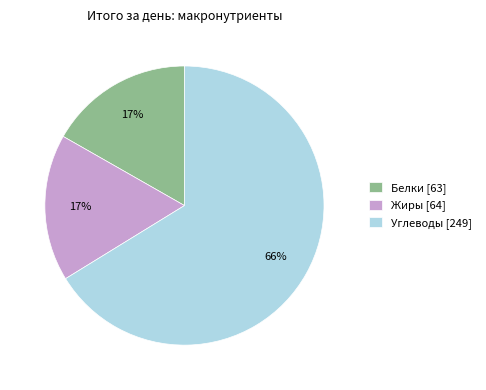

What is the majority slice?

Углеводы